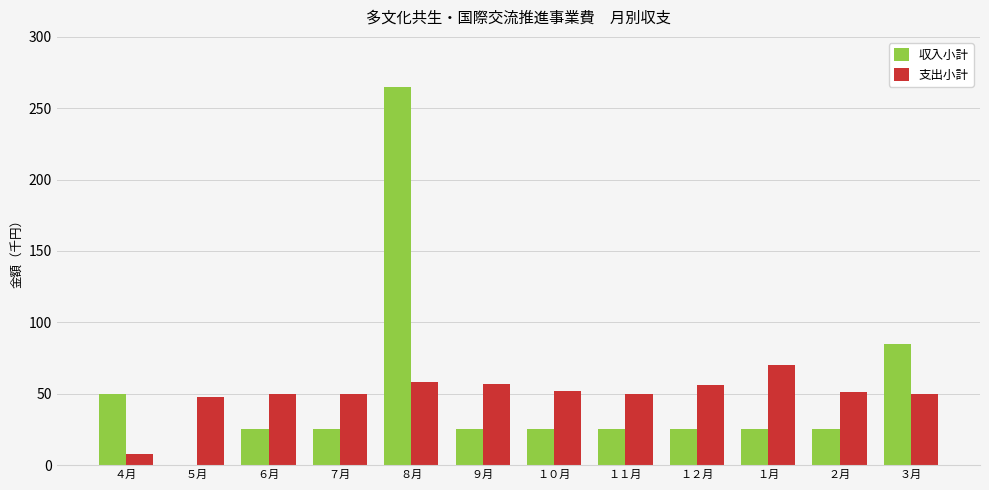

The value of 支出小計 at ３月 is 23. True or false?

False